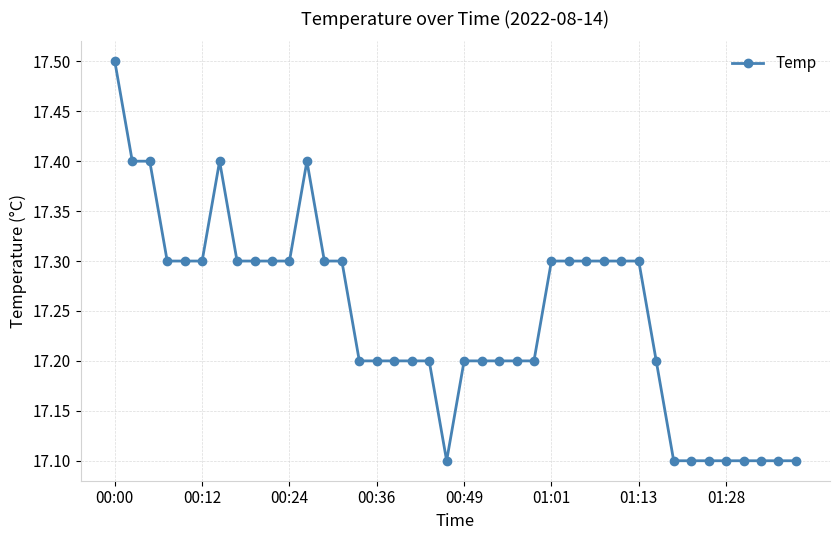

True or false: there are more than 1 points higher than both neighbors.

True